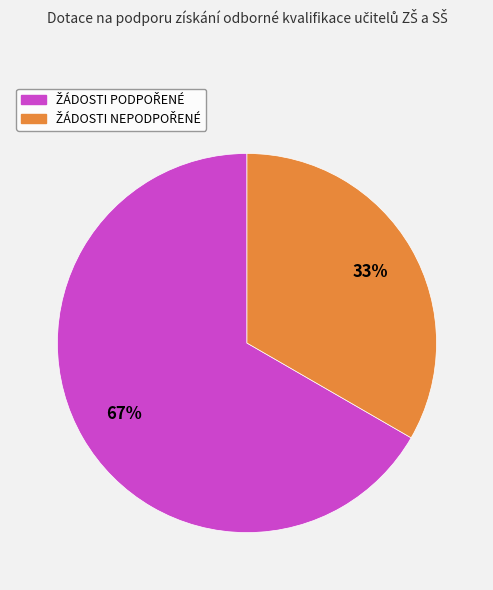

How many slices are in this pie chart?

2